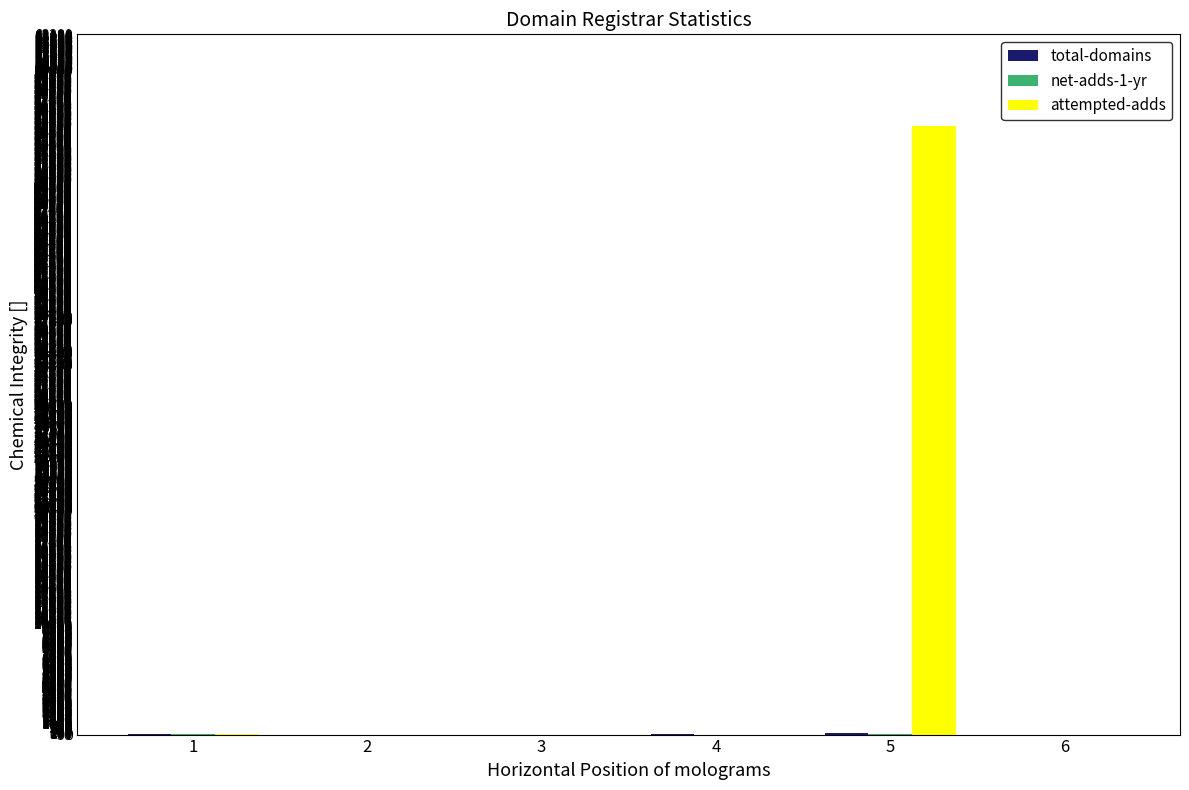

What is the highest value of the attempted-adds series?

54963